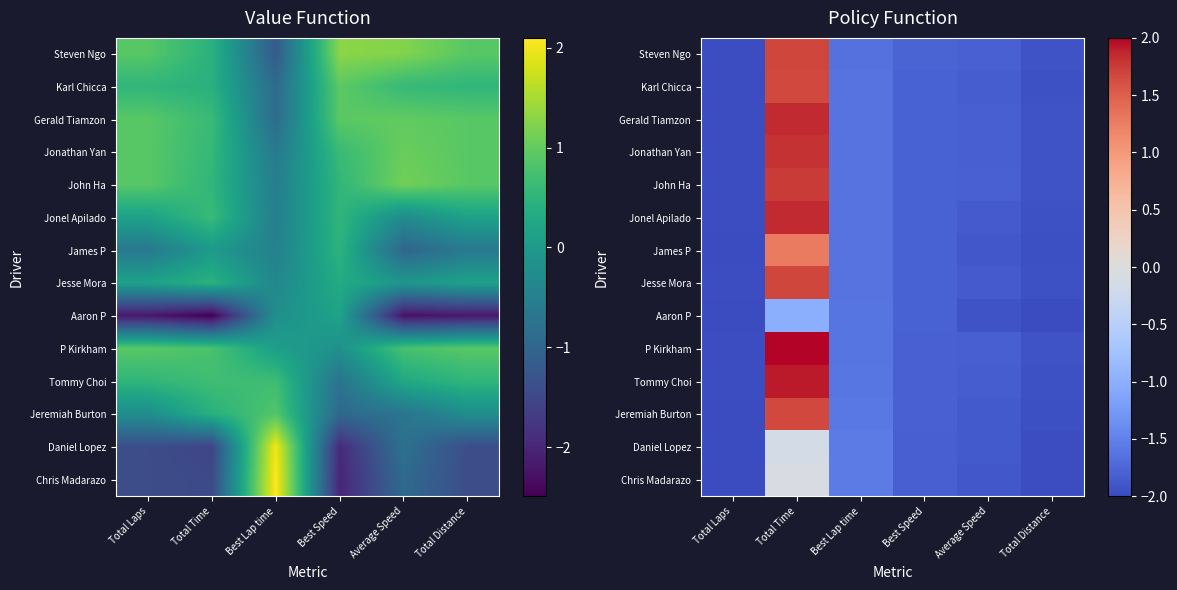

Is the value of Jesse Mora at Total Distance greater than the value of Tommy Choi at Best Speed?

No